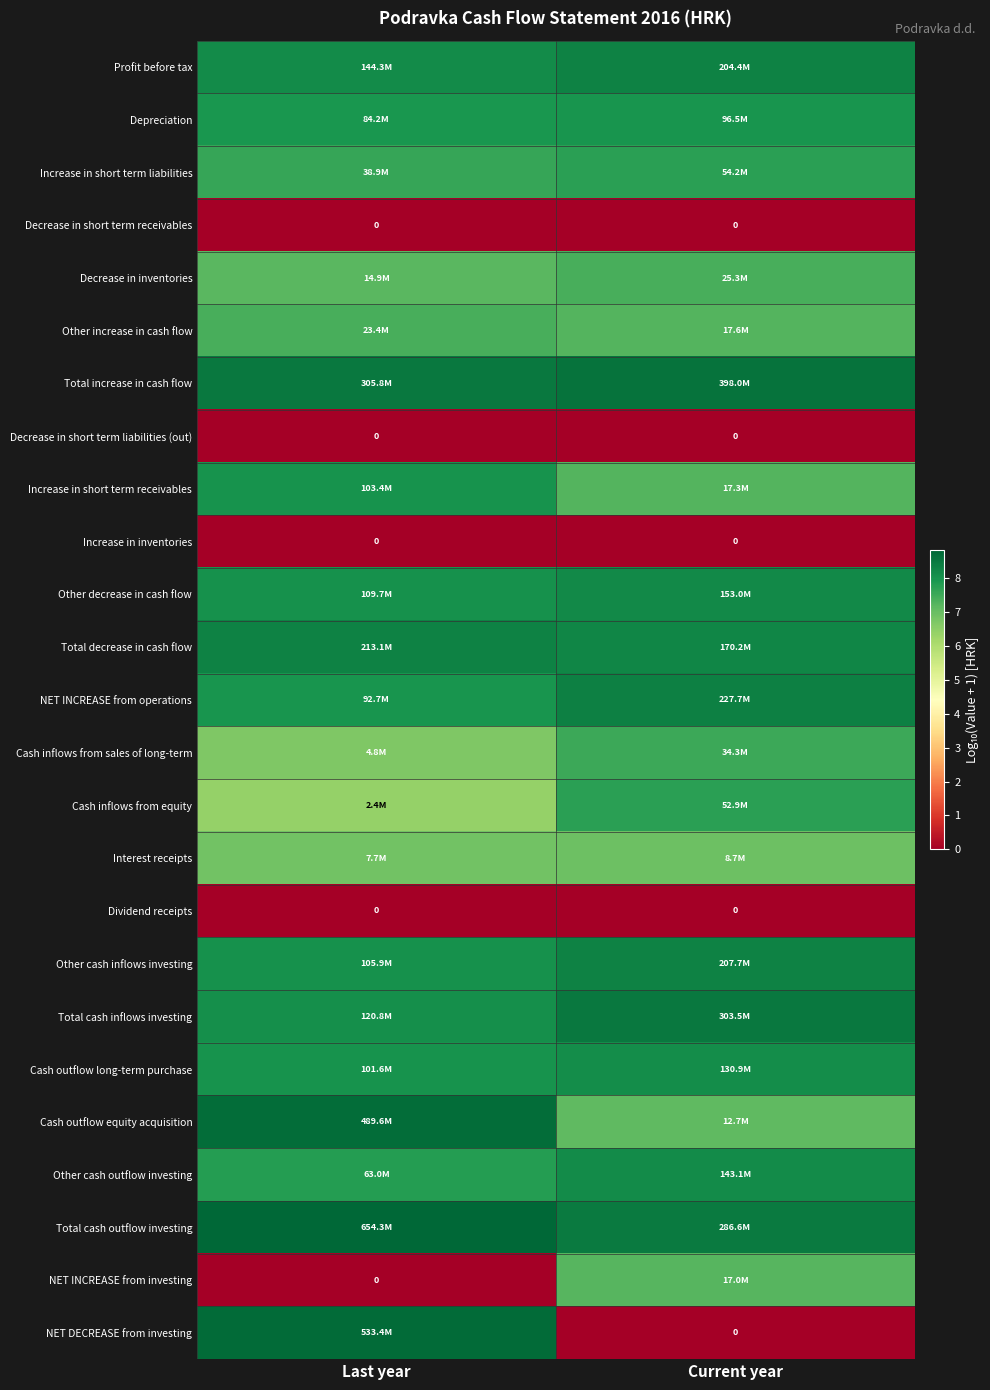

At which label does Dividend receipts reach its minimum?

Last year